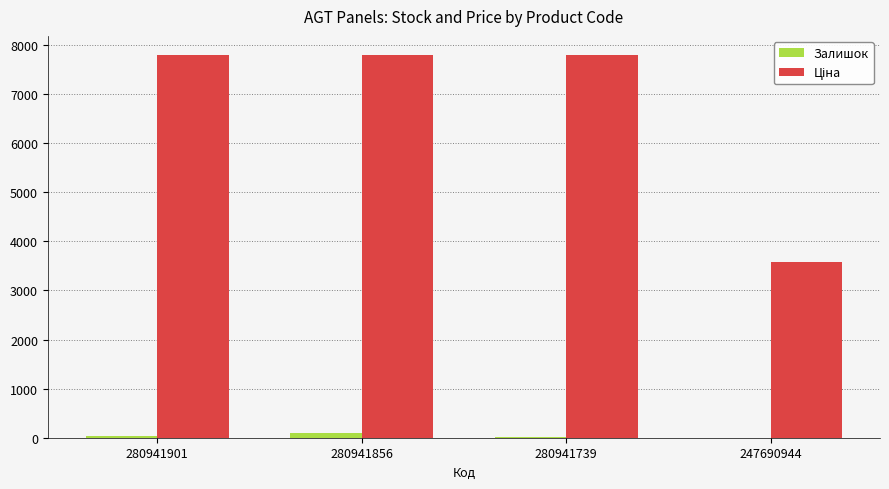

What is the sum of all Залишок values?

149.0